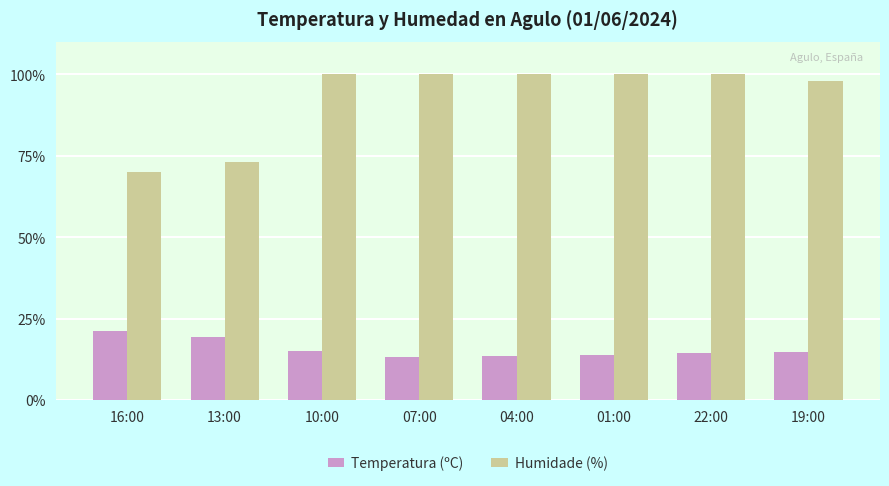

The value of Temperatura (ºC) at 16:00 is 36.8. True or false?

False